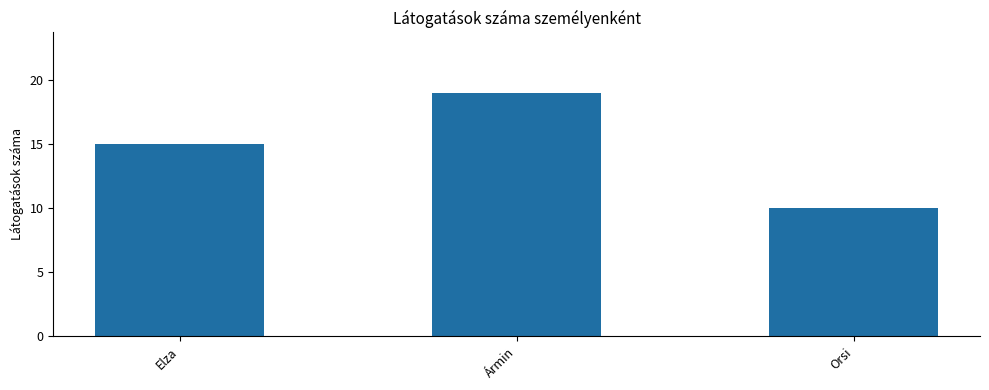

What is the difference between the values at Orsi and Ármin?

9